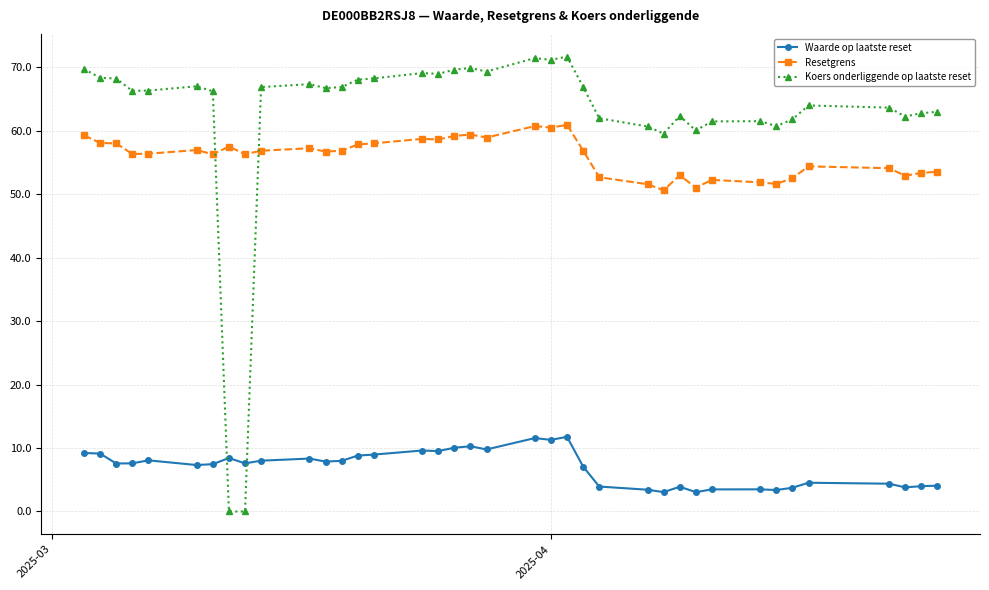

True or false: Koers onderliggende op laatste reset has more than 0 interior local peaks.

True